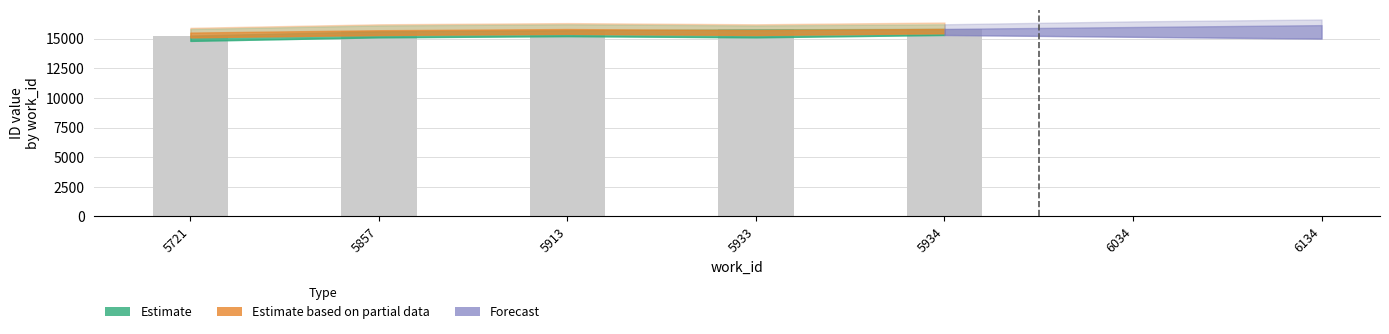

What is the difference between the maximum and minimum values?

561